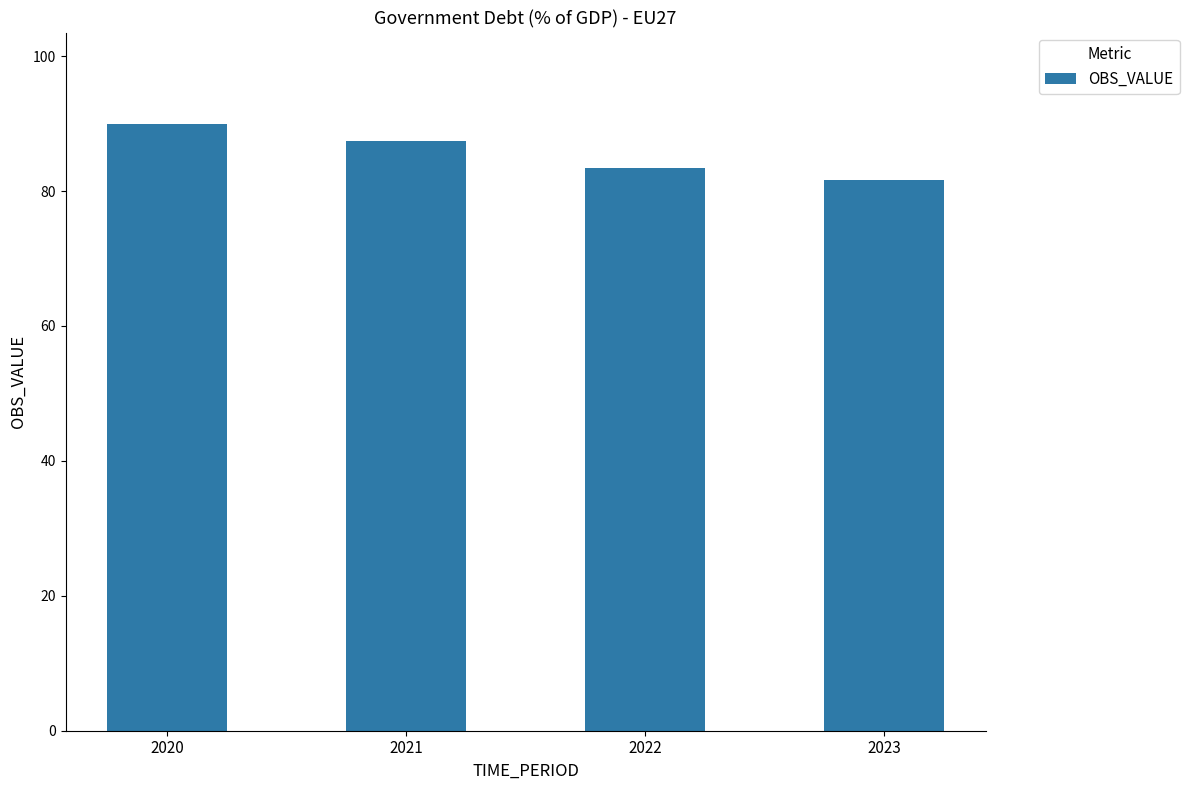

The chart shows a value of 90.0 at 2020. True or false?

True